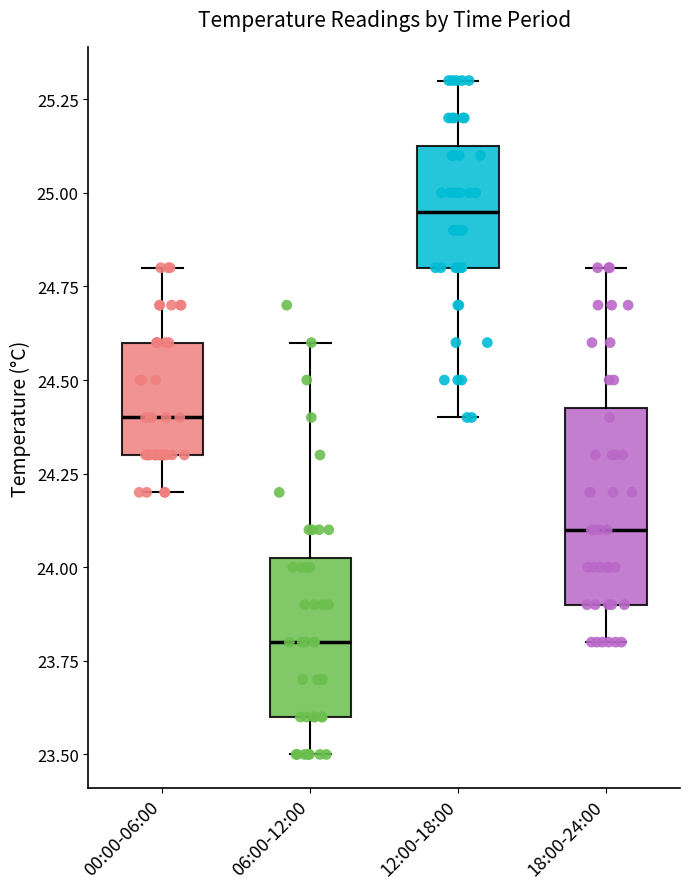

Reading left to right, read every box against the y-axis: the position of its median line, the range the box covers, and the ends of its whiskers. The values are not printed on the chart, so give them approximately, as read against the axis.

00:00-06:00: median 24.40, box 24.30 to 24.60, whiskers 24.20 to 24.80
06:00-12:00: median 23.80, box 23.60 to 24.05, whiskers 23.50 to 24.60
12:00-18:00: median 24.95, box 24.80 to 25.15, whiskers 24.40 to 25.30
18:00-24:00: median 24.10, box 23.90 to 24.45, whiskers 23.80 to 24.80